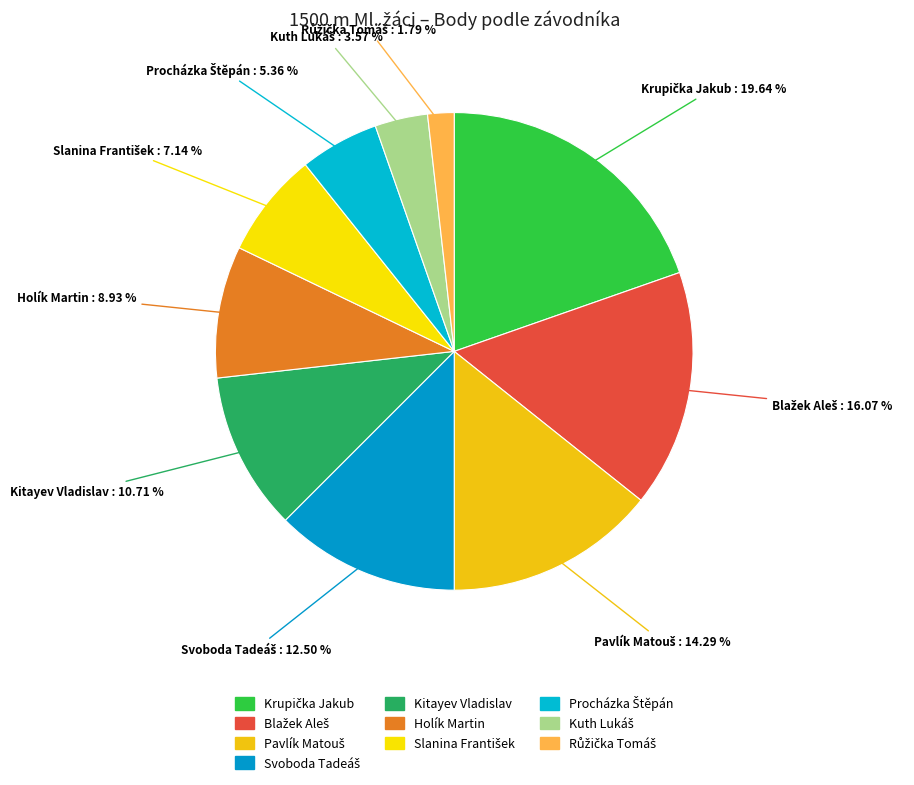

Is Kitayev Vladislav the majority of the pie?

No